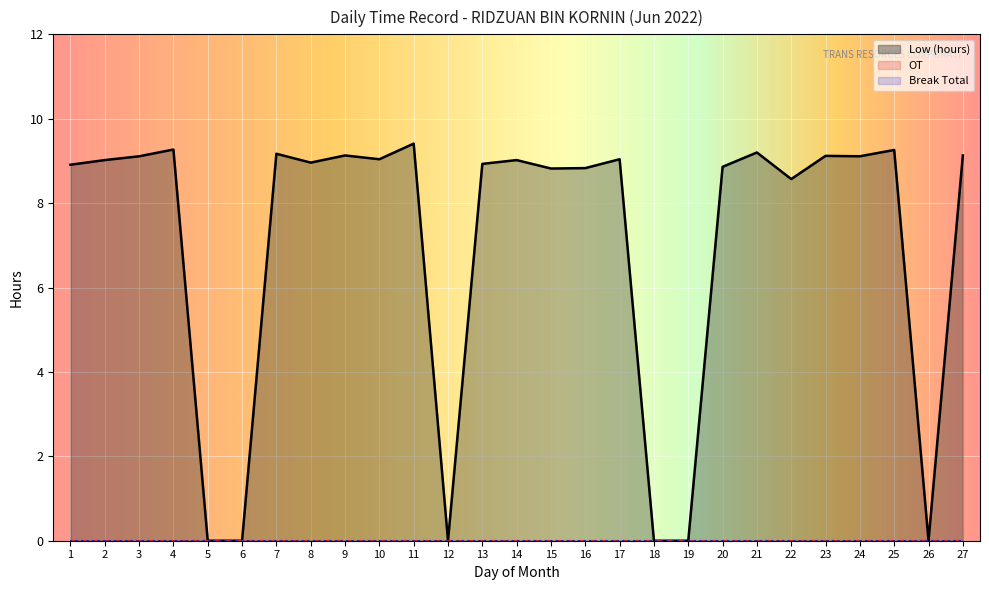

True or false: OT and Low (hours) cross at least once.

False